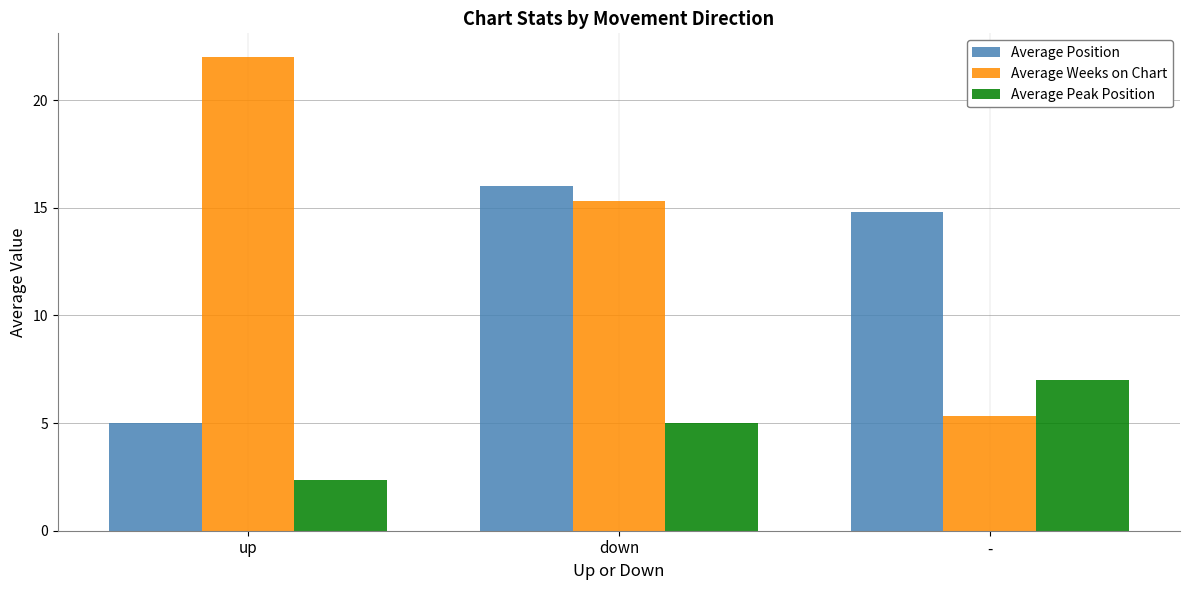

What are all the series names shown in the legend?

Average Position, Average Weeks on Chart, Average Peak Position